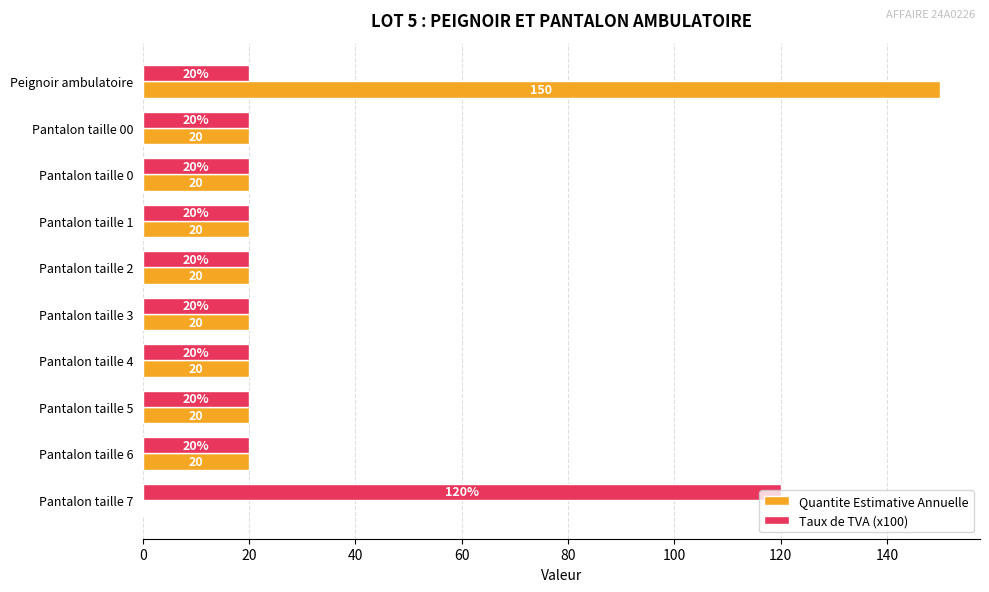

Which label corresponds to the largest value in the chart?

Peignoir ambulatoire